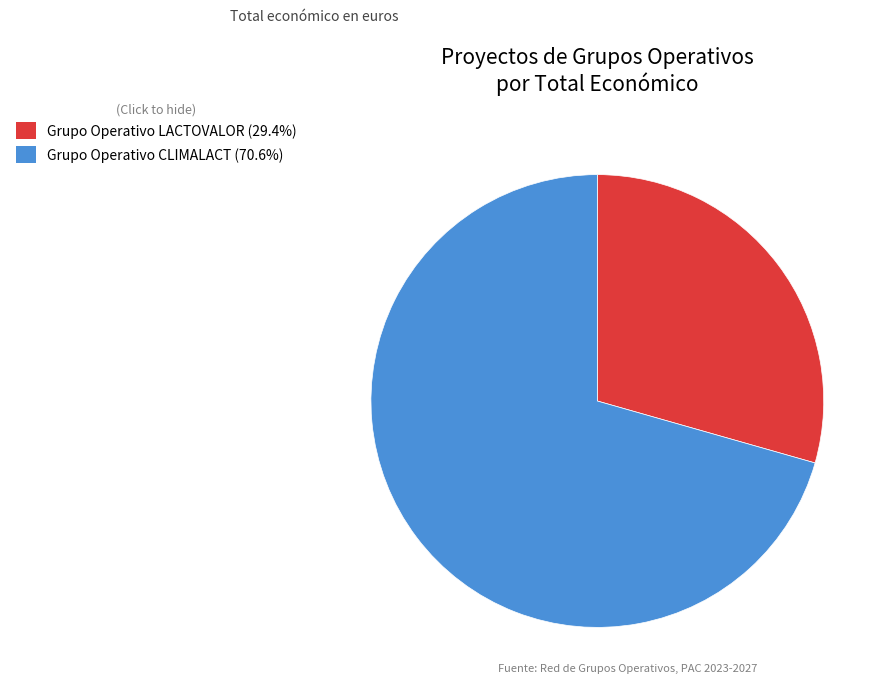

Which slice is the largest?

Grupo Operativo CLIMALACT